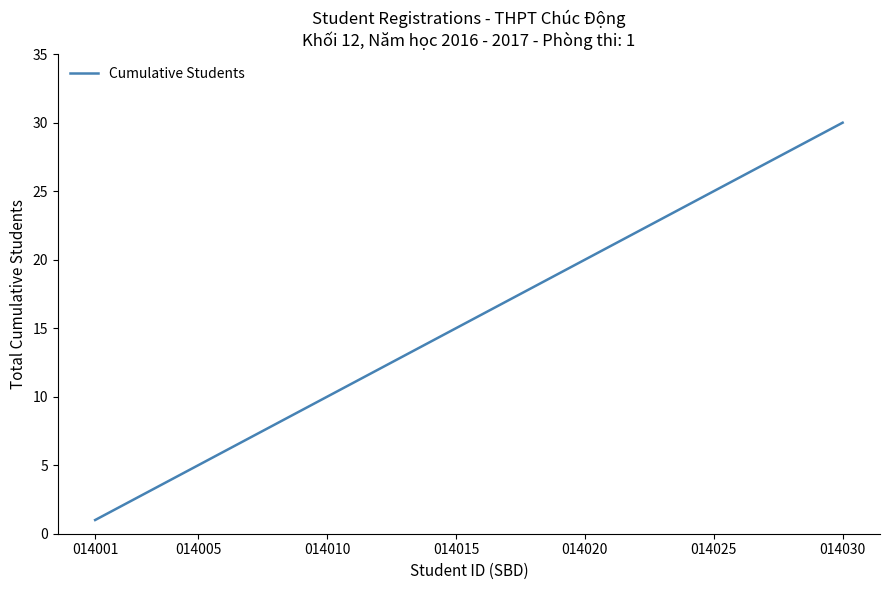

What is the greatest value displayed?

30